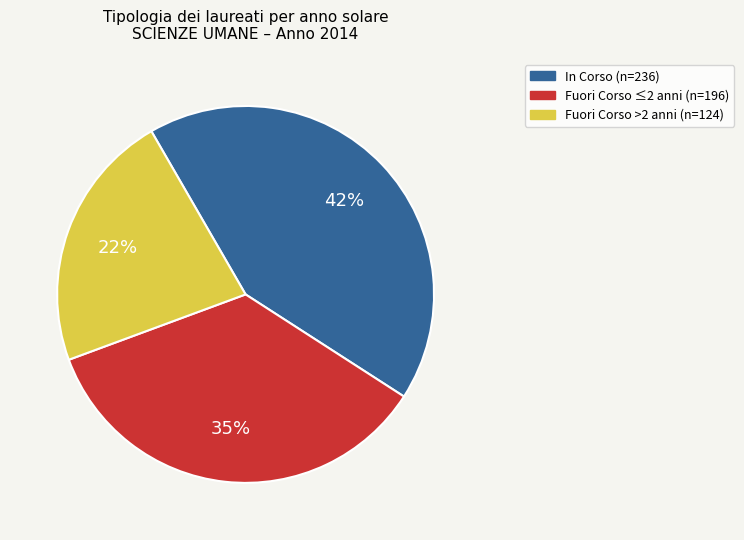

To the nearest percent, what is the average slice percentage?

33%